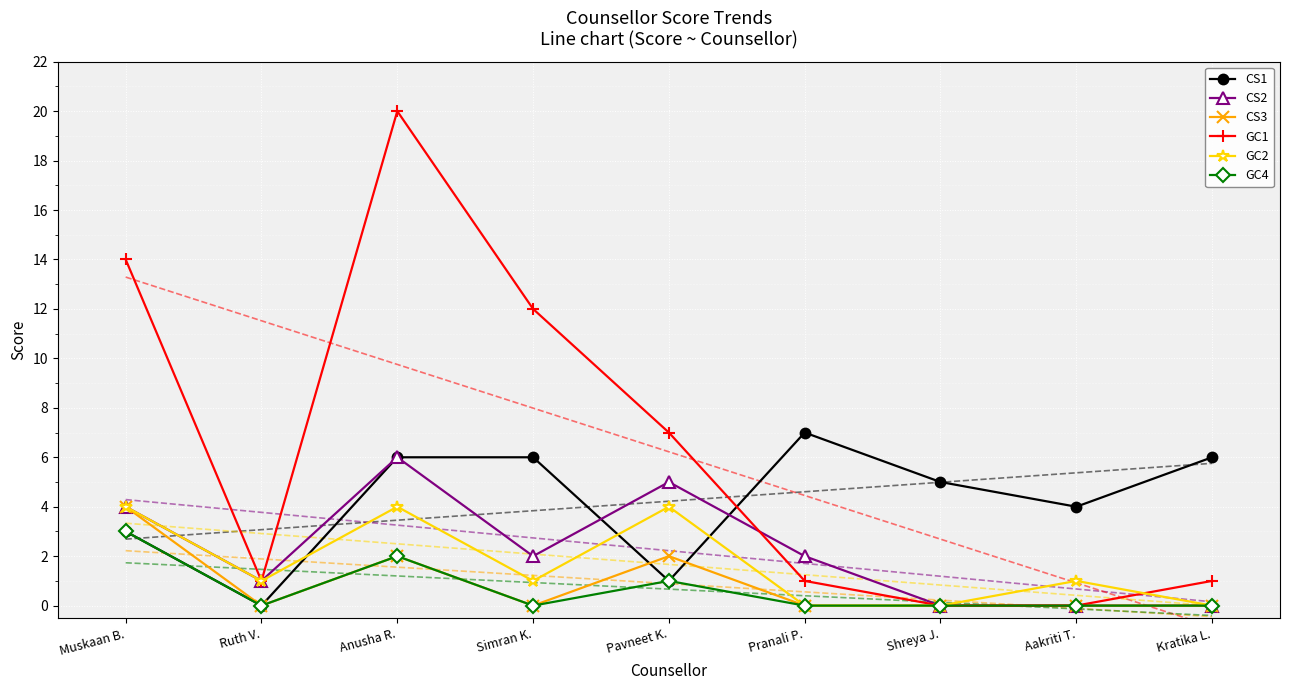

How many data points in GC2 are less than 1?

3